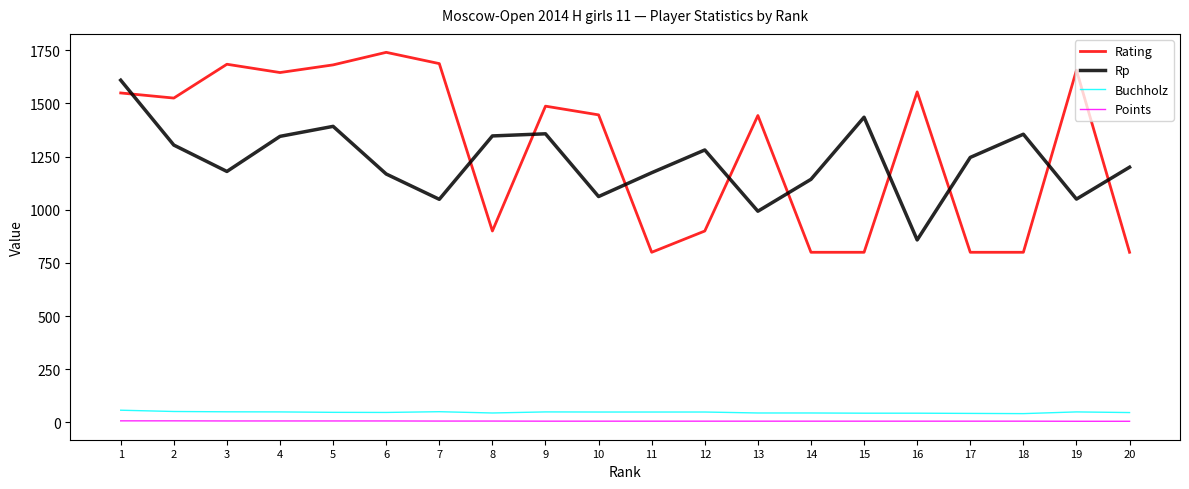

Between 4 and 11, which series saw the biggest shift?

Rating